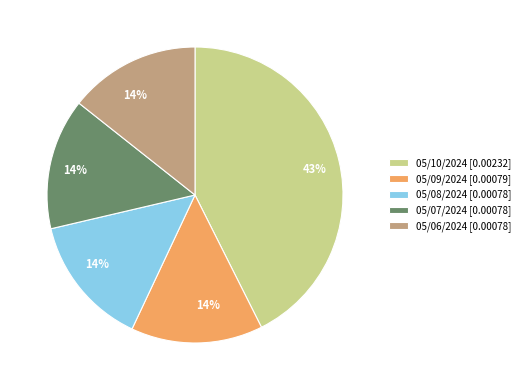

Is there a majority slice in this chart?

No